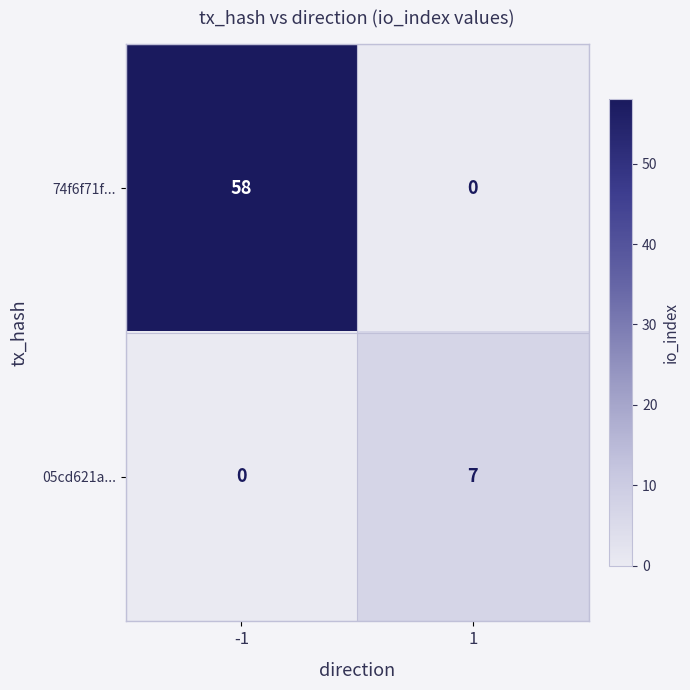

The 05cd621a... series shows 5 at -1. True or false?

False